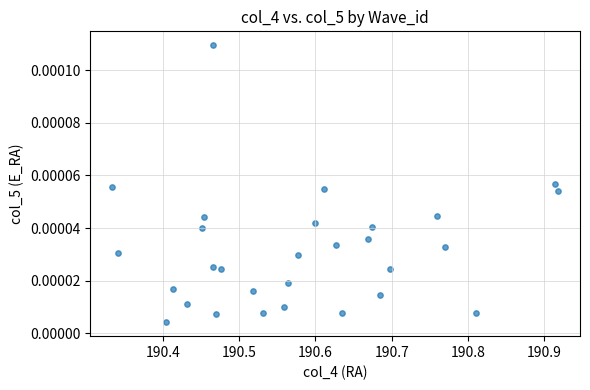

What is the range of X values (max minus min)?

0.6